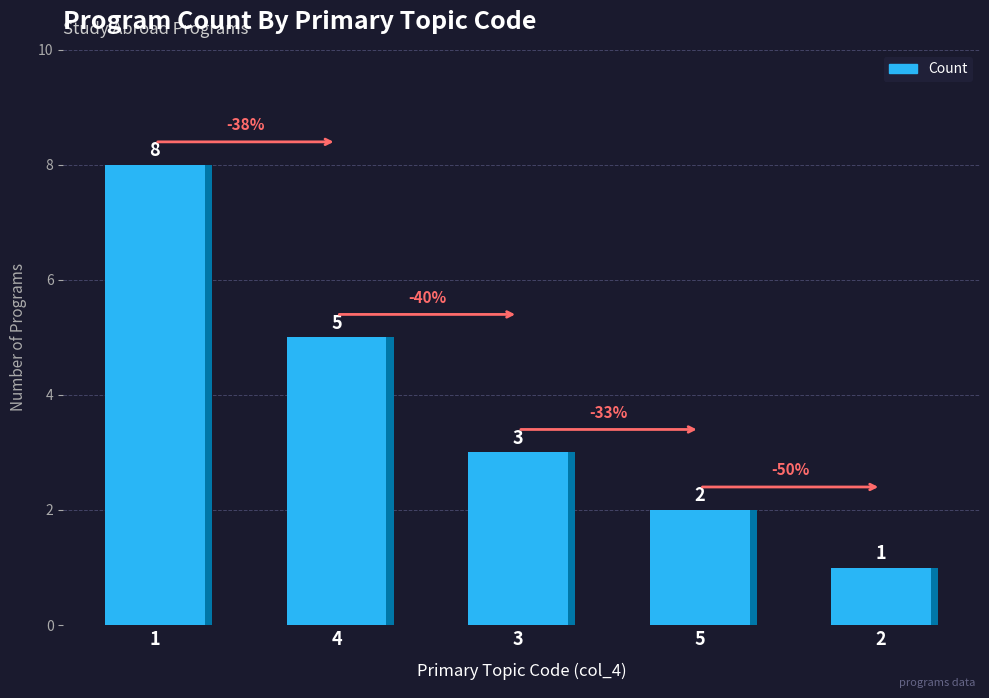

What is the difference between the second highest and minimum values?

4